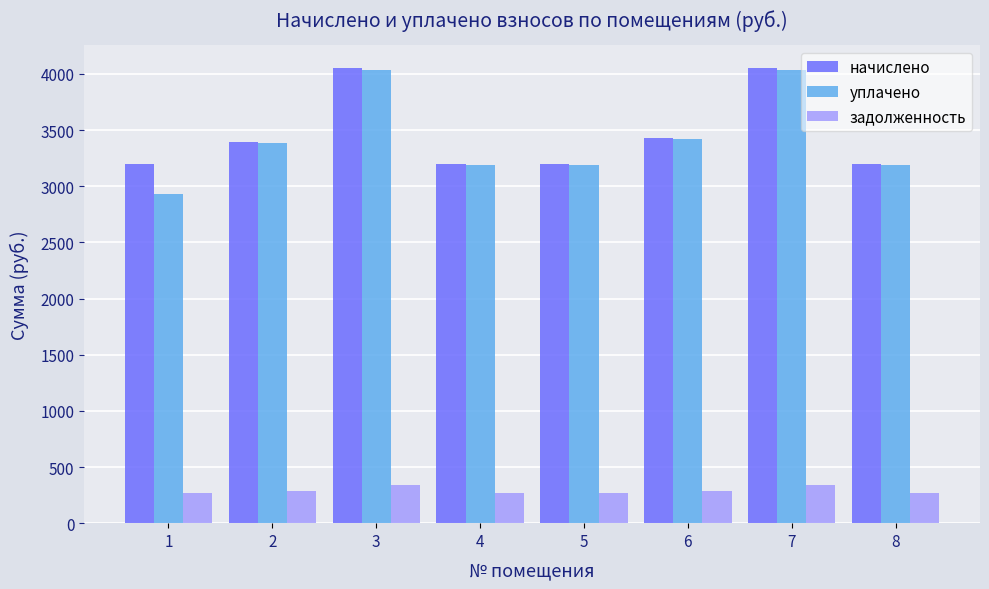

How many groups of bars are there?

8